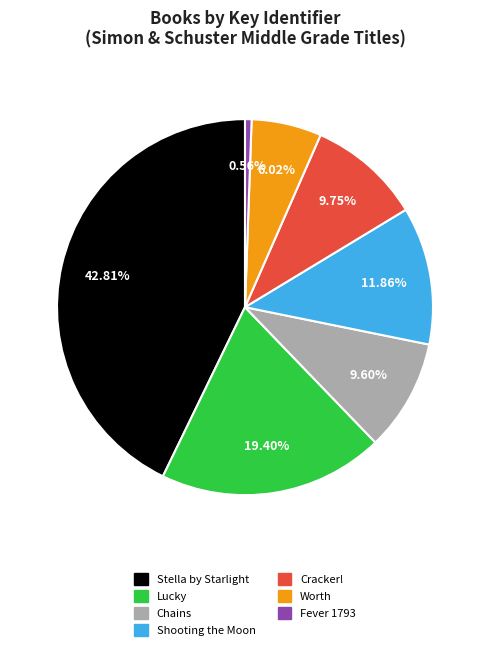

Is it true that Shooting the Moon is 12% of the pie?

True